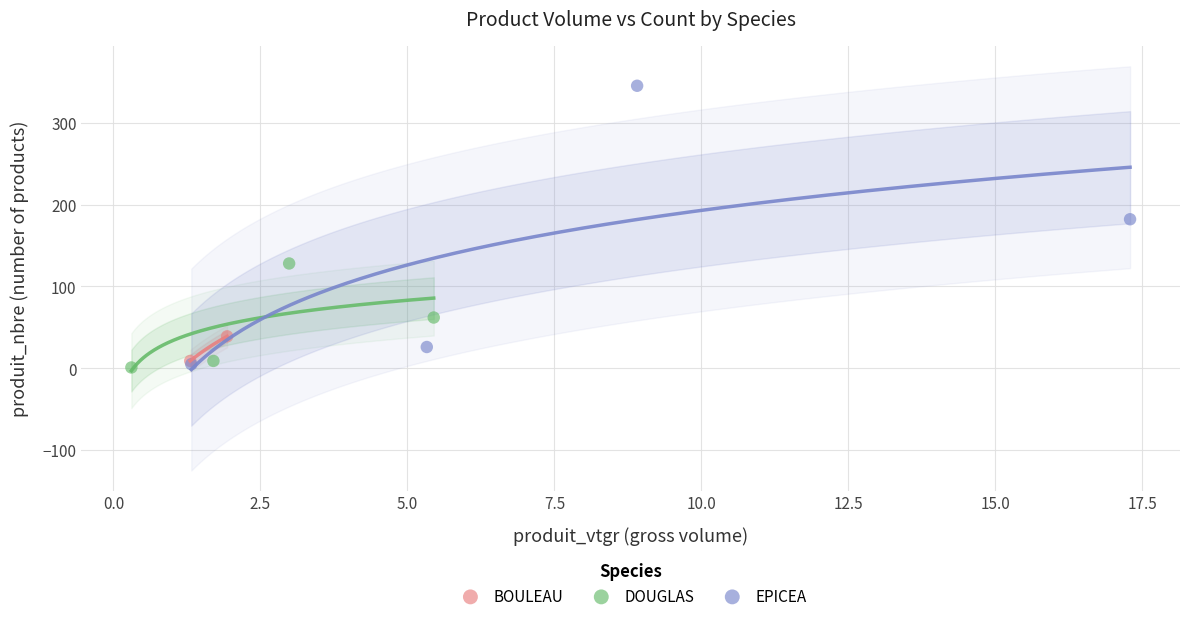

What are all the series names shown in the legend?

BOULEAU, DOUGLAS, EPICEA